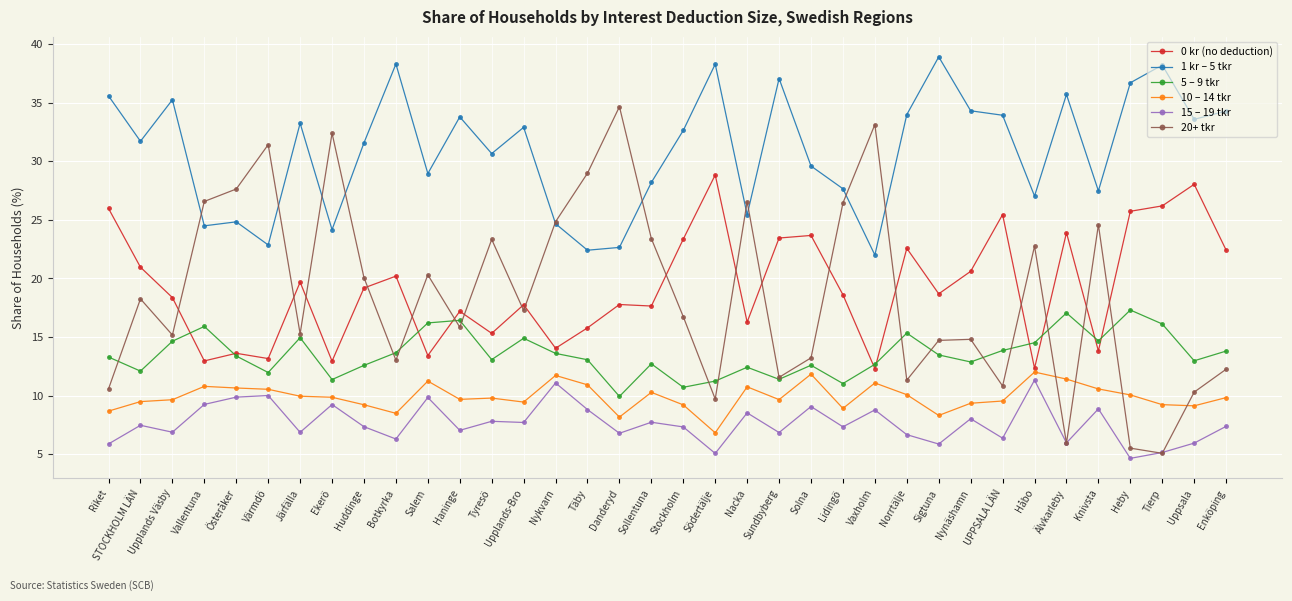

True or false: 15 – 19 tkr has a value of 4.6 at Sundbyberg.

False